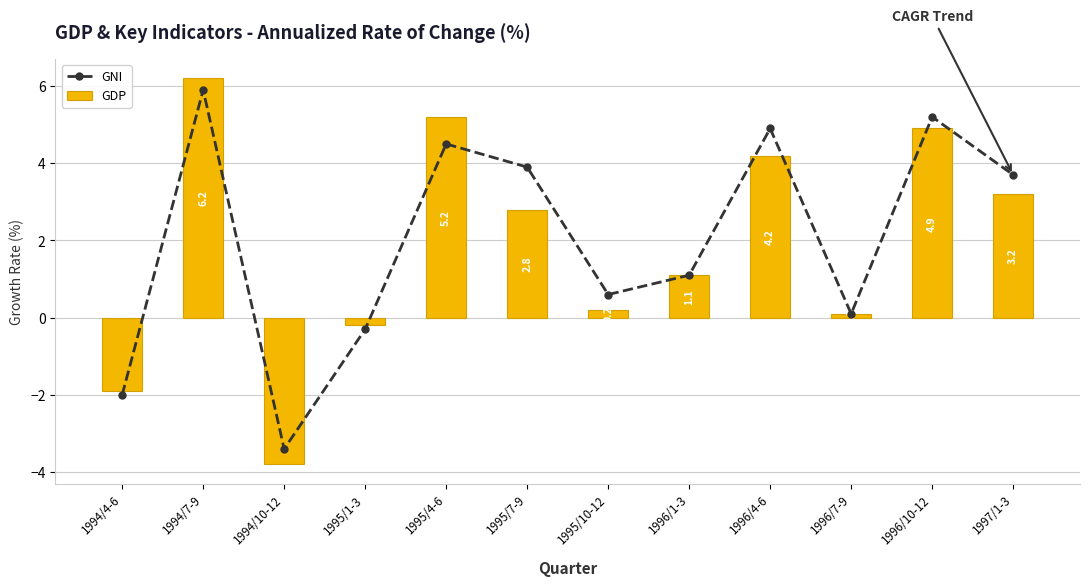

At which label is GDP closest to 1?

1996/1-3